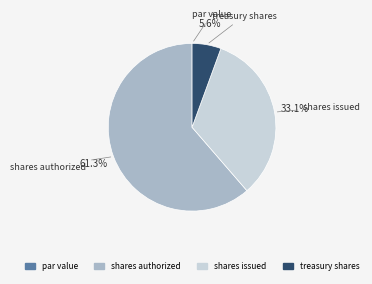

Does any single category account for the majority?

Yes